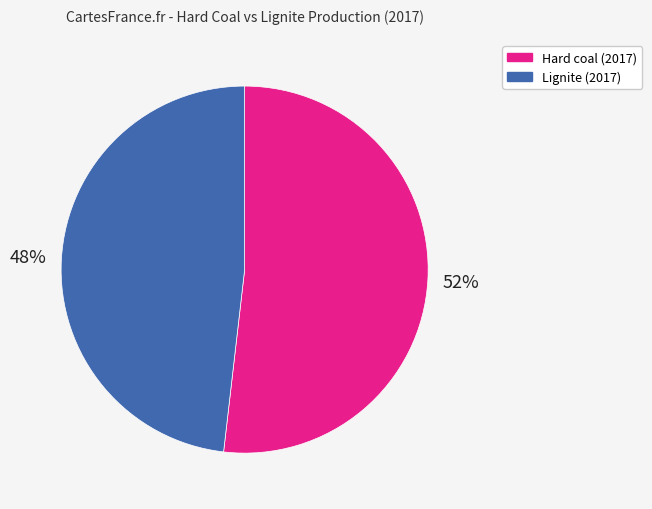

To the nearest percent, what is the combined percentage of Lignite (2017) and Hard coal (2017)?

100%